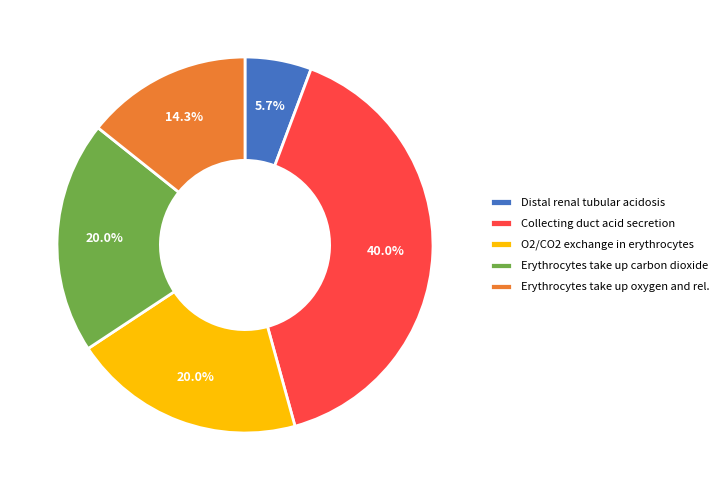

Does Erythrocytes take up carbon dioxide represent more than half of the total?

No